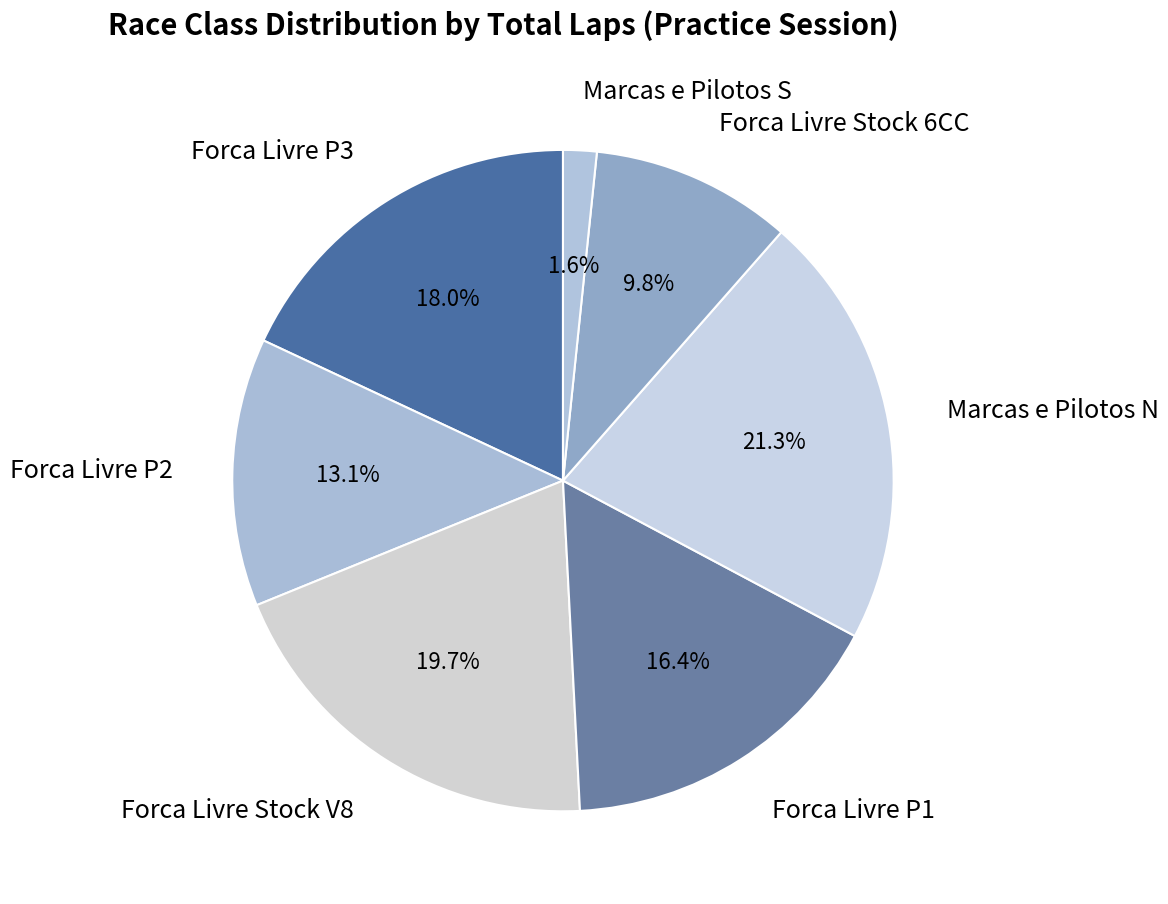

To the nearest percent, what percentage of the pie is Forca Livre P3?

18%